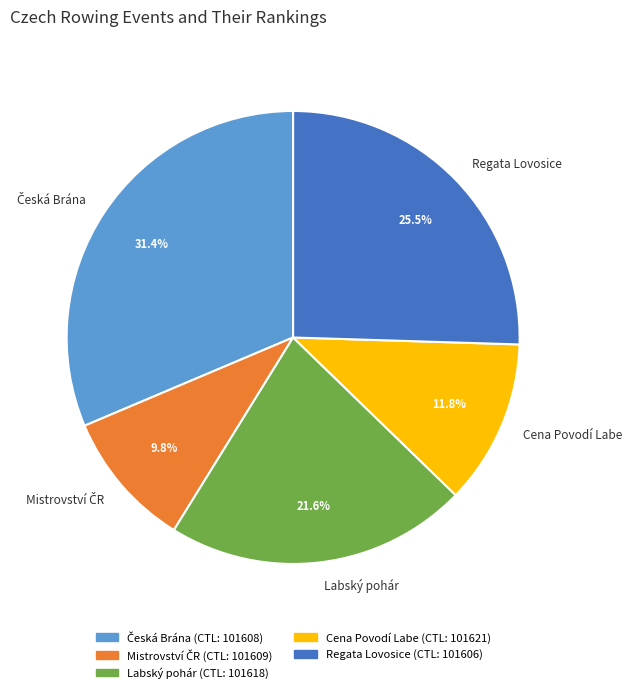

Does Labský pohár represent more than half of the total?

No